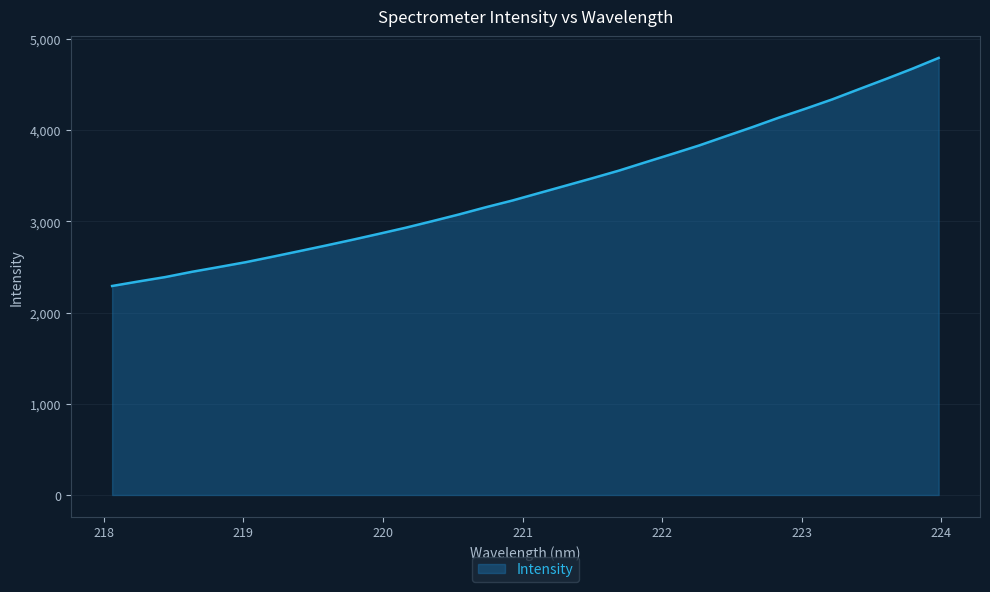

What is the minimum value shown in the chart?

2292.5